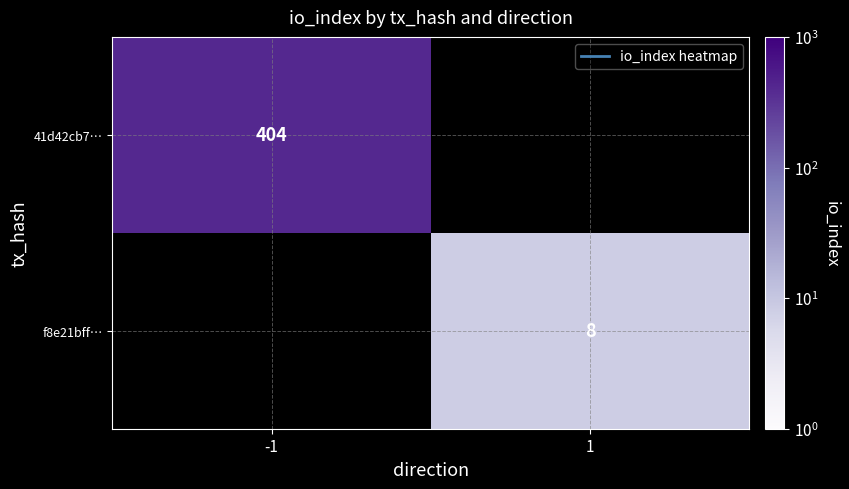

Is it true that f8e21bff… equals 4 at 1?

False